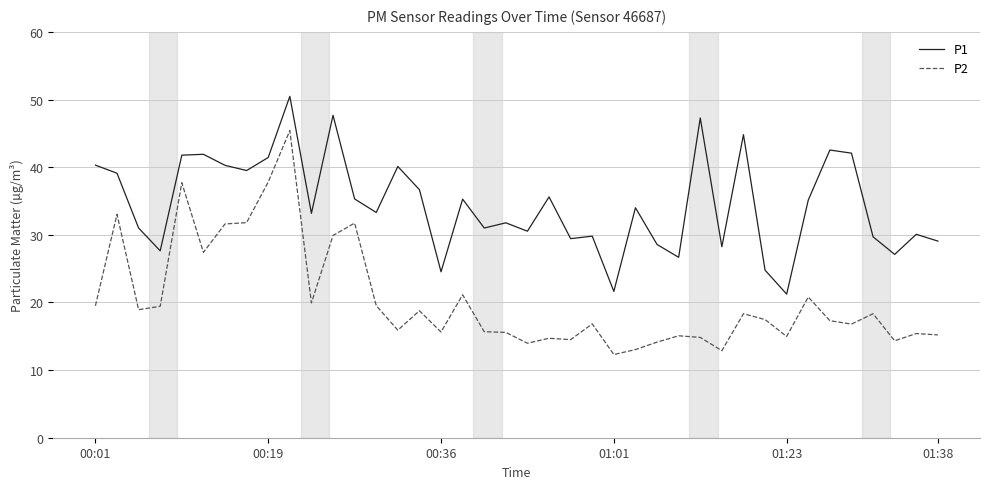

What is the difference between the maximum and minimum values in the P2 series?

33.1